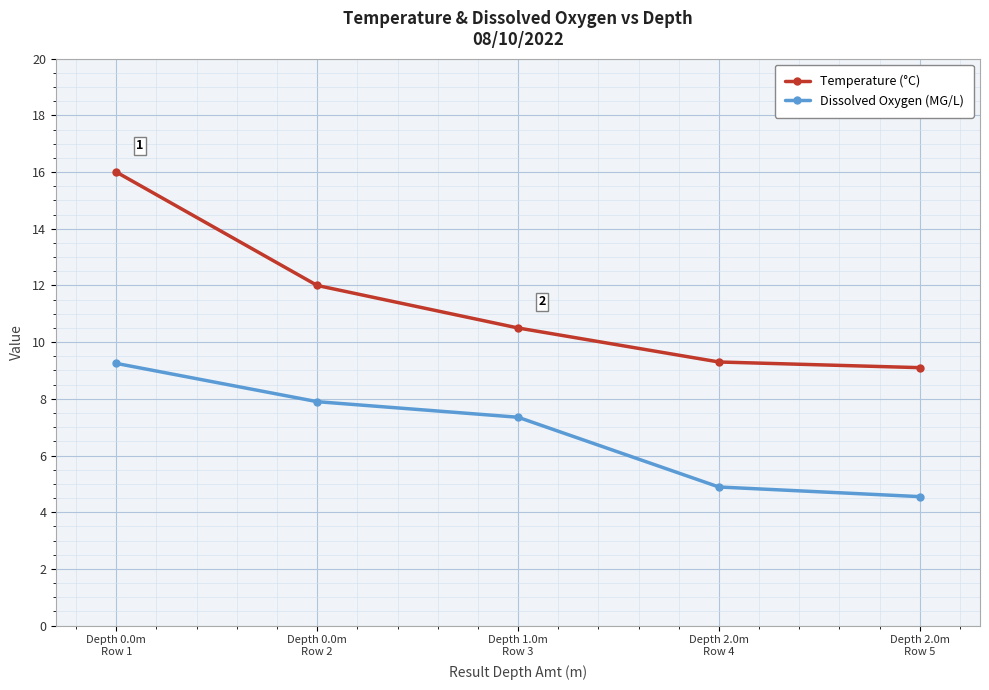

Rank the series by their average value, from lowest to highest.

Dissolved Oxygen (MG/L), Temperature (°C)